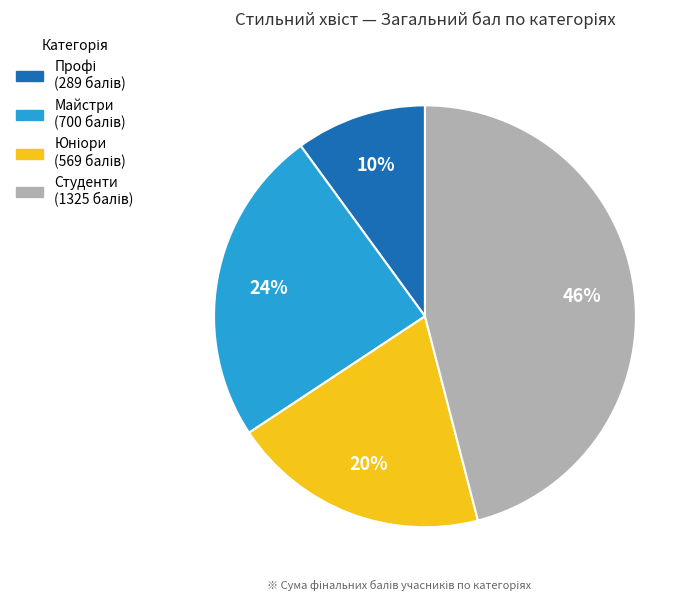

Does any single category account for the majority?

No